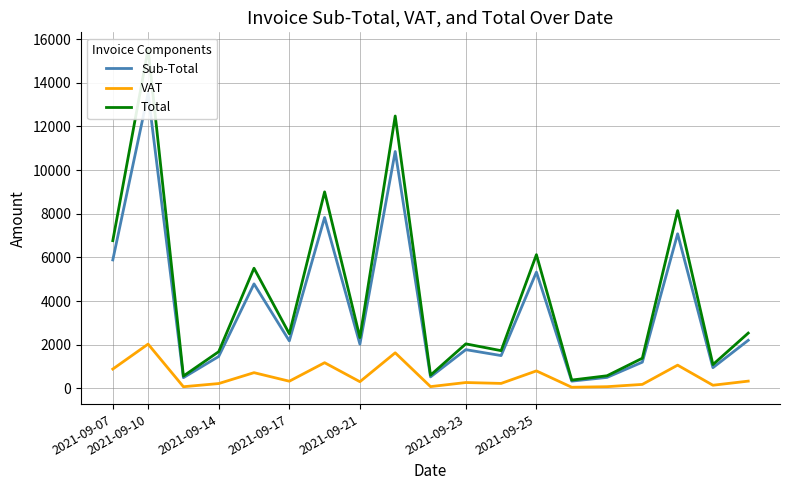

What is the approximate value of Total at 7?

2325.8